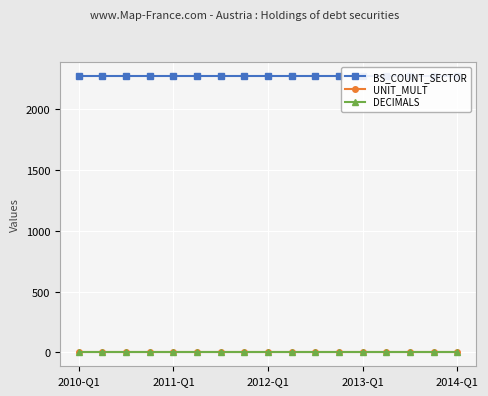

The value of BS_COUNT_SECTOR at 13 is 2271. True or false?

True